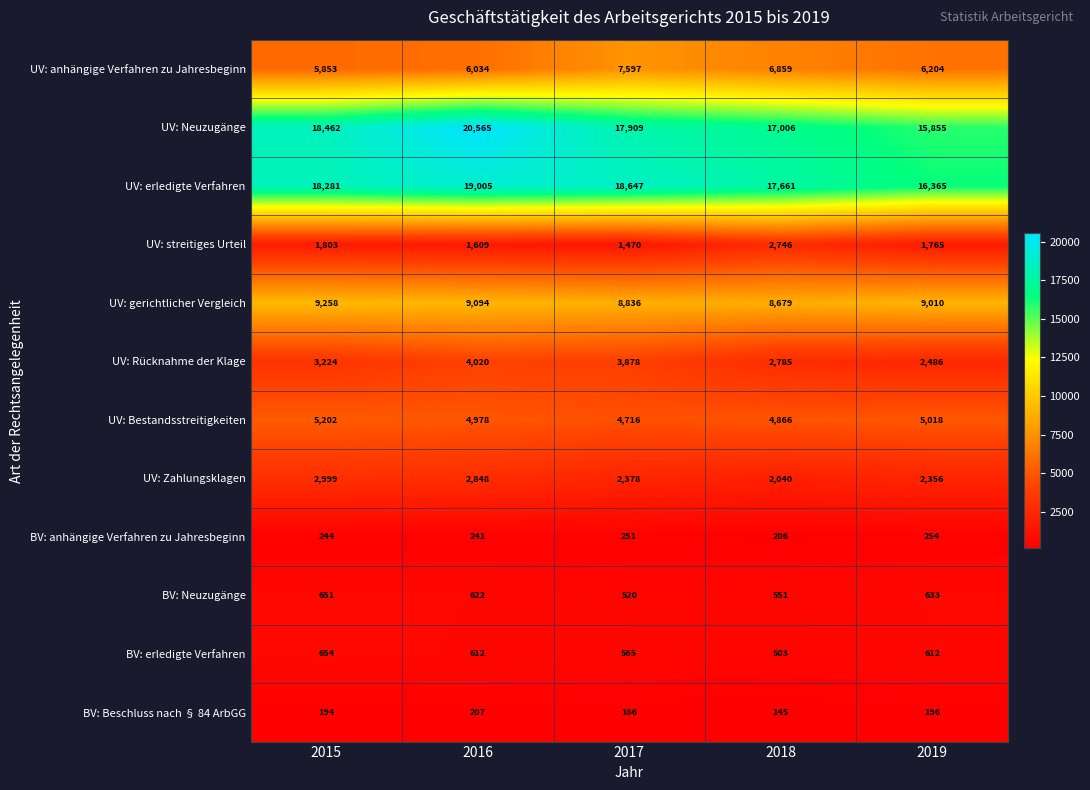

What is the difference between the maximum and second lowest values in the BV: anhängige Verfahren zu Jahresbeginn series?

13